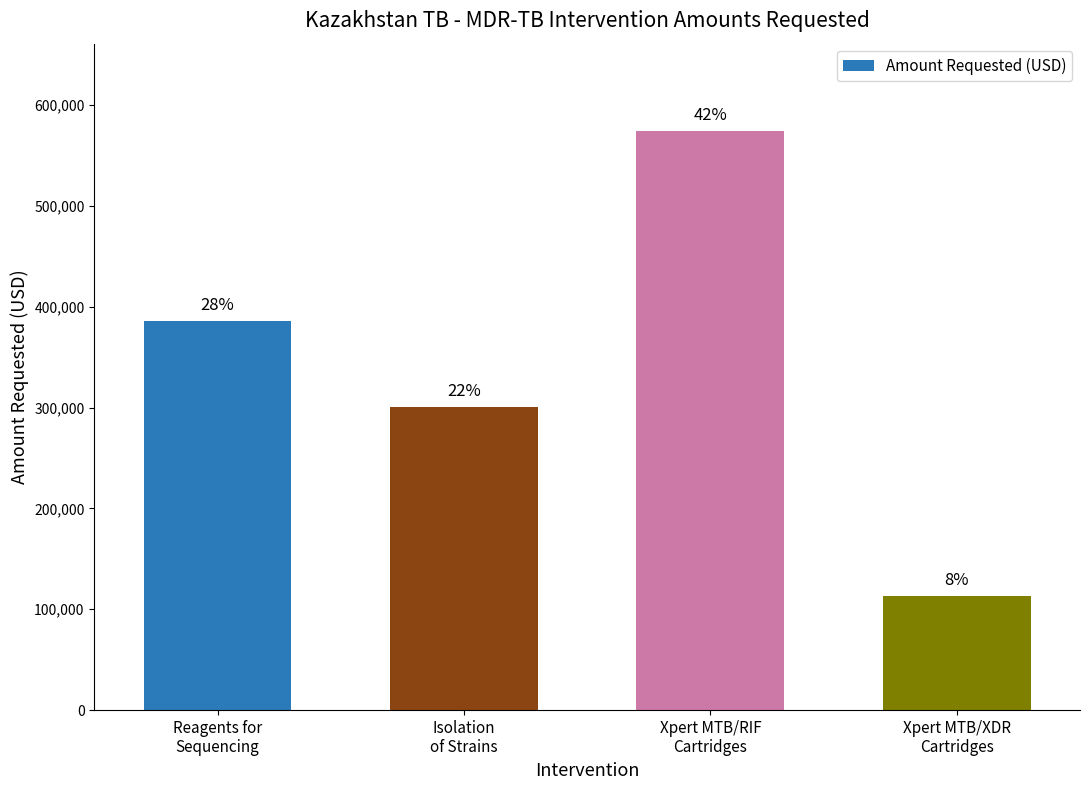

What is the value of the 2nd bar from the left?

301051